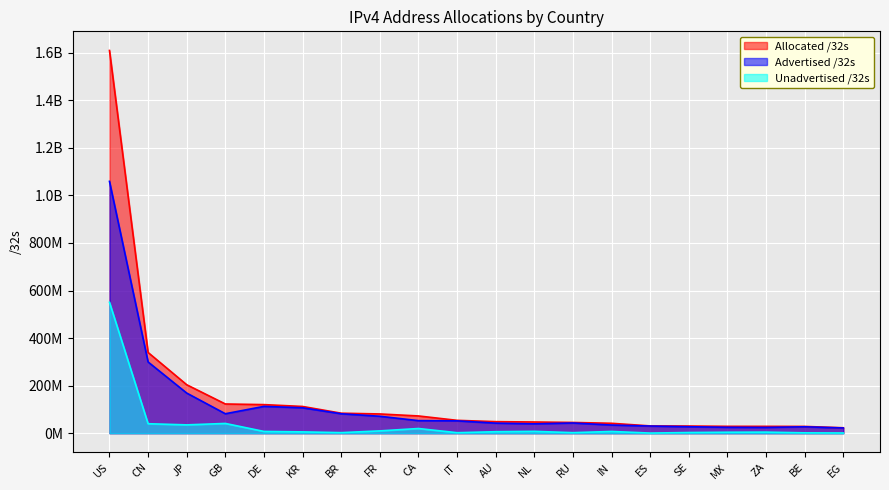

Does the chart display data point markers on the line(s)?

No